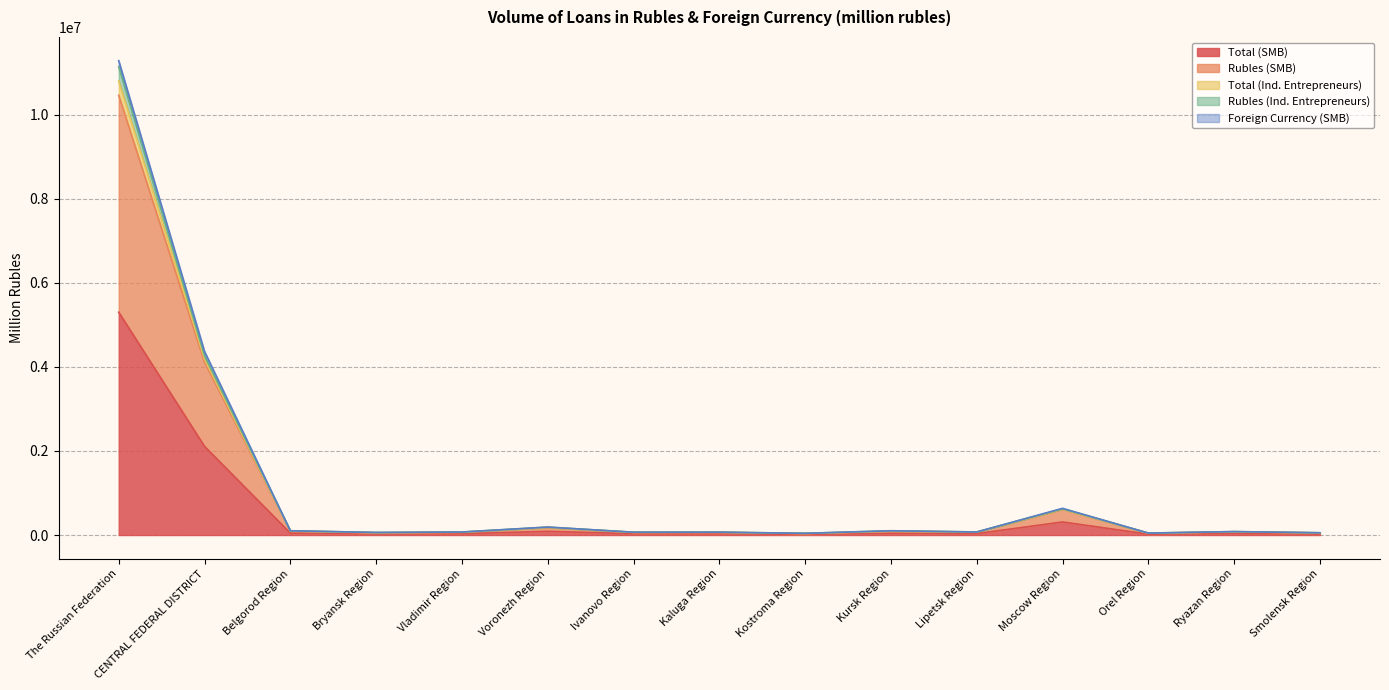

What is the label of the 1st point from the right?

Smolensk Region